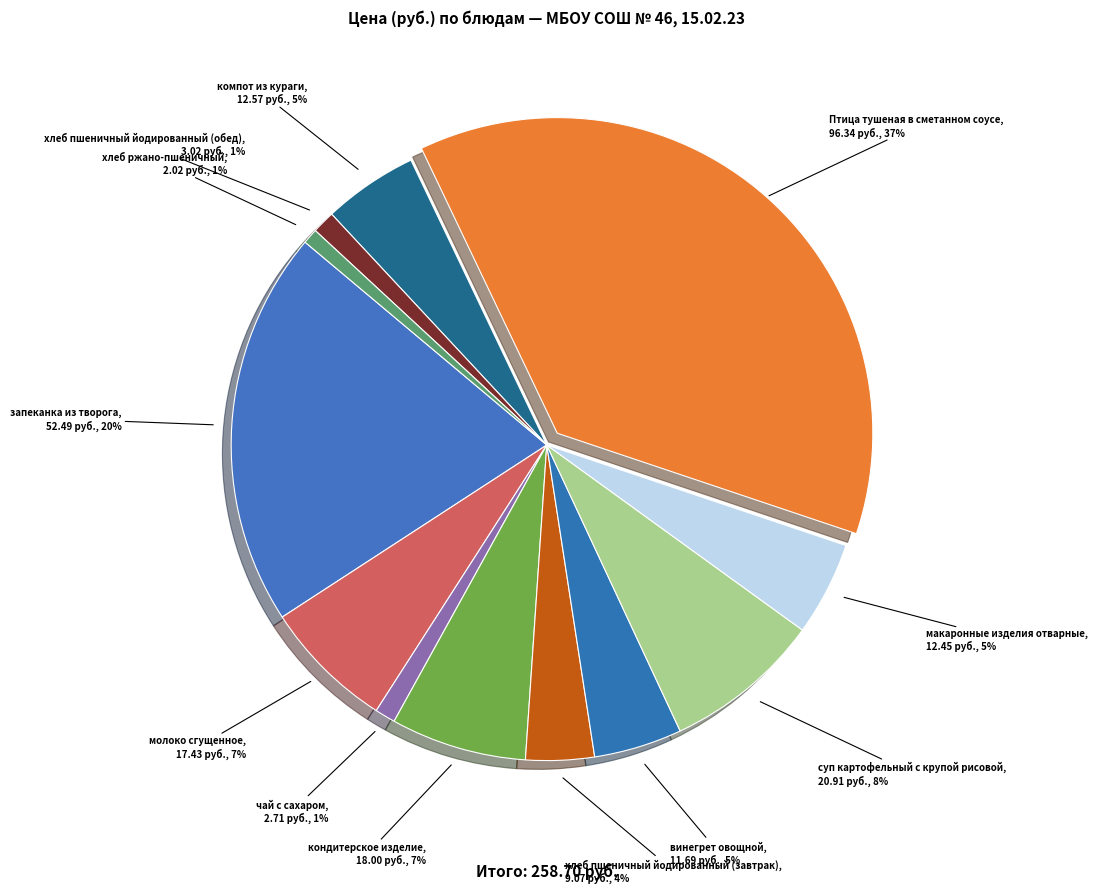

How many segments does this pie chart have?

12